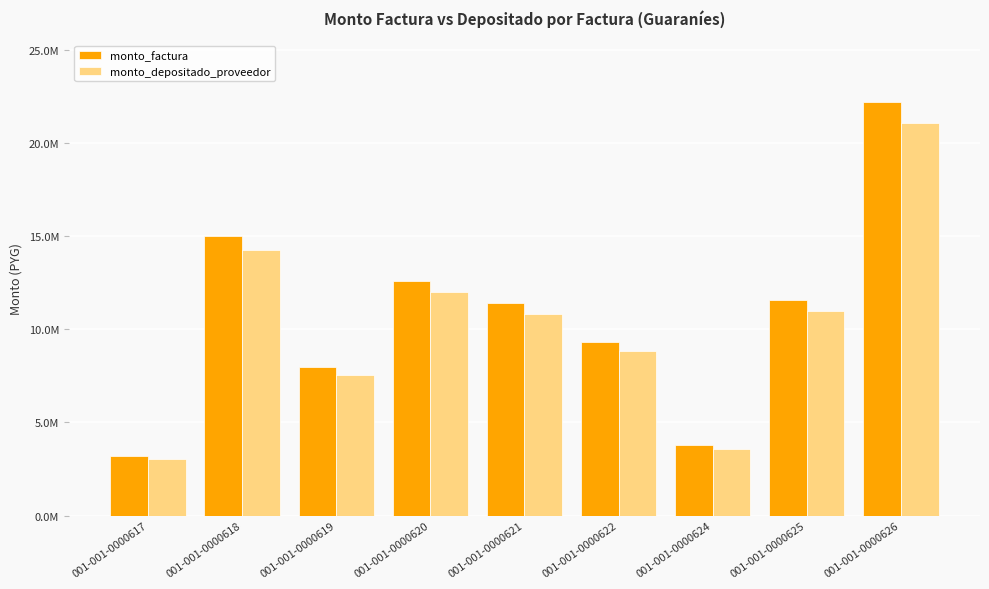

Is the value of monto_factura at 001-001-0000620 greater than the value of monto_depositado_proveedor at 001-001-0000621?

Yes